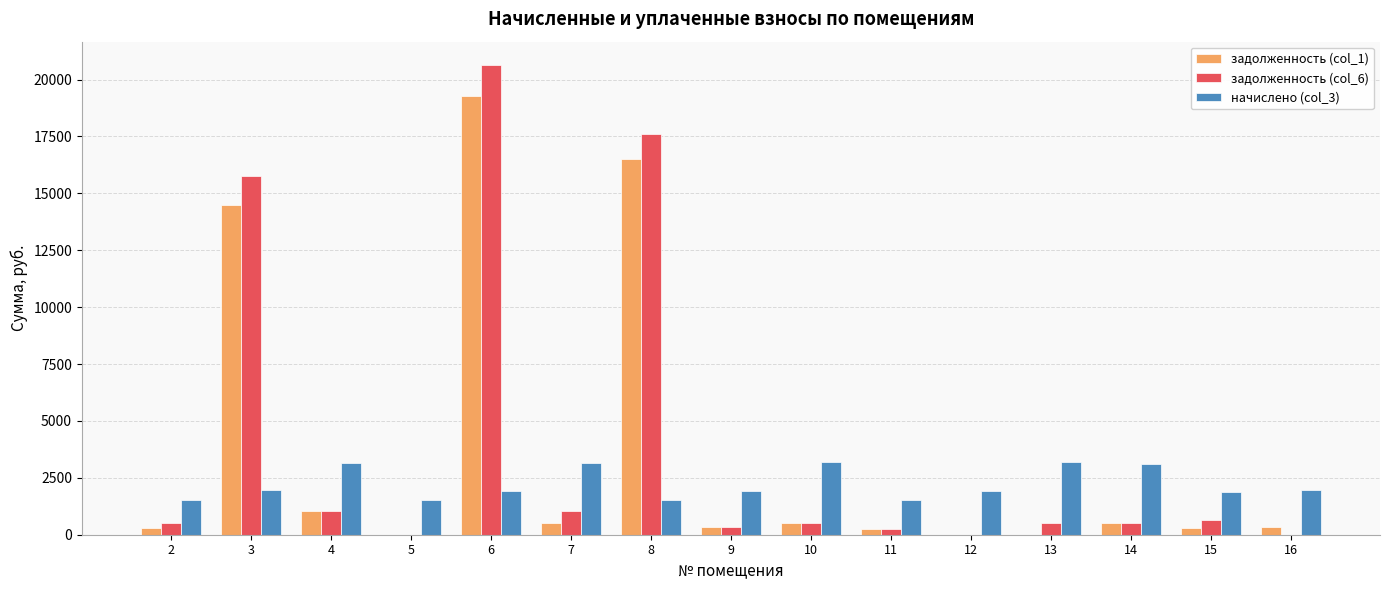

The задолженность (col_1) series shows 0.0 at 12. True or false?

True